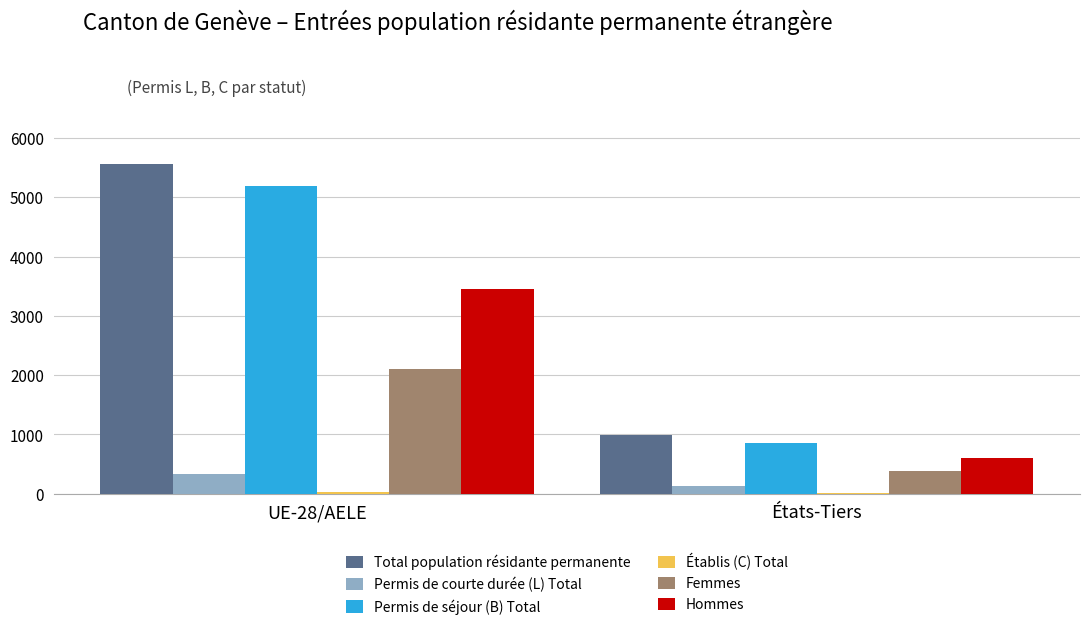

The value of Femmes at UE-28/AELE is 2106. True or false?

True